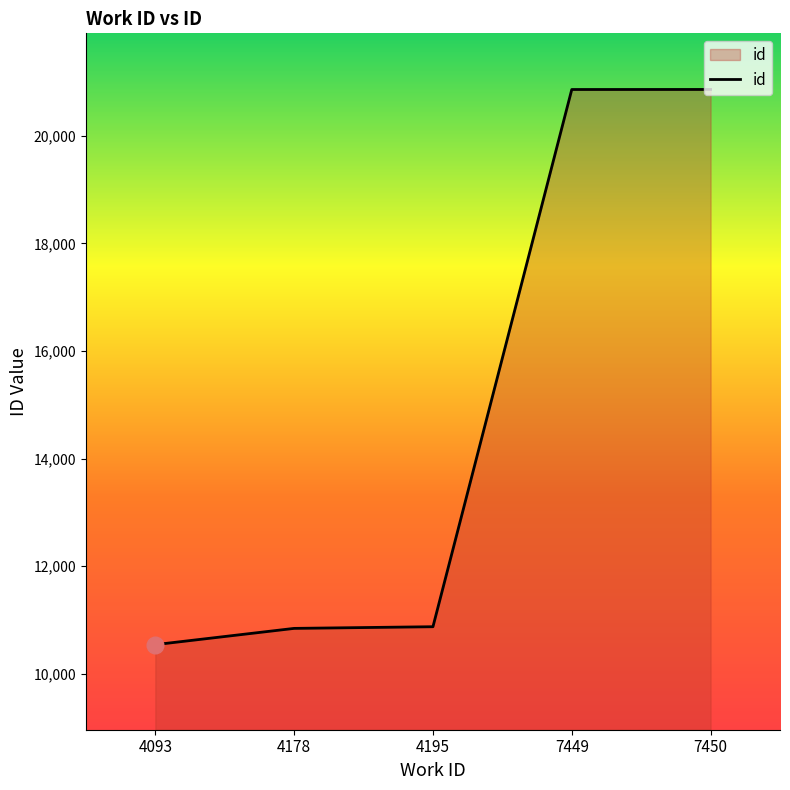

True or false: there are more than 2 points higher than both neighbors.

False